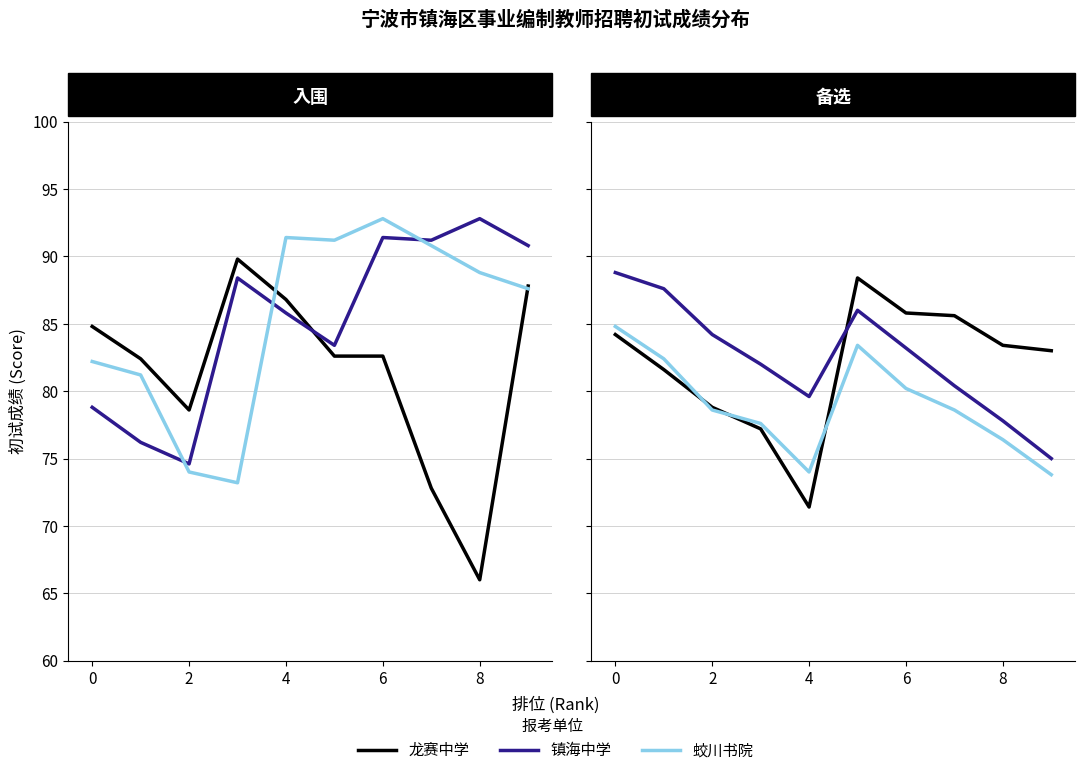

In 蛟川书院, how many points are lower than both neighbors (excluding endpoints)?

1